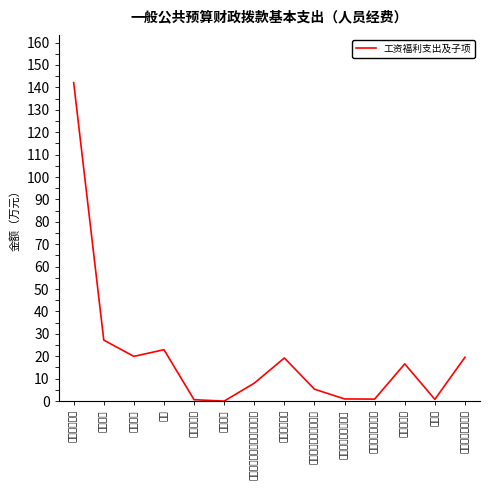

The chart shows a value of 19.6 at 其他工资福利支出. True or false?

True